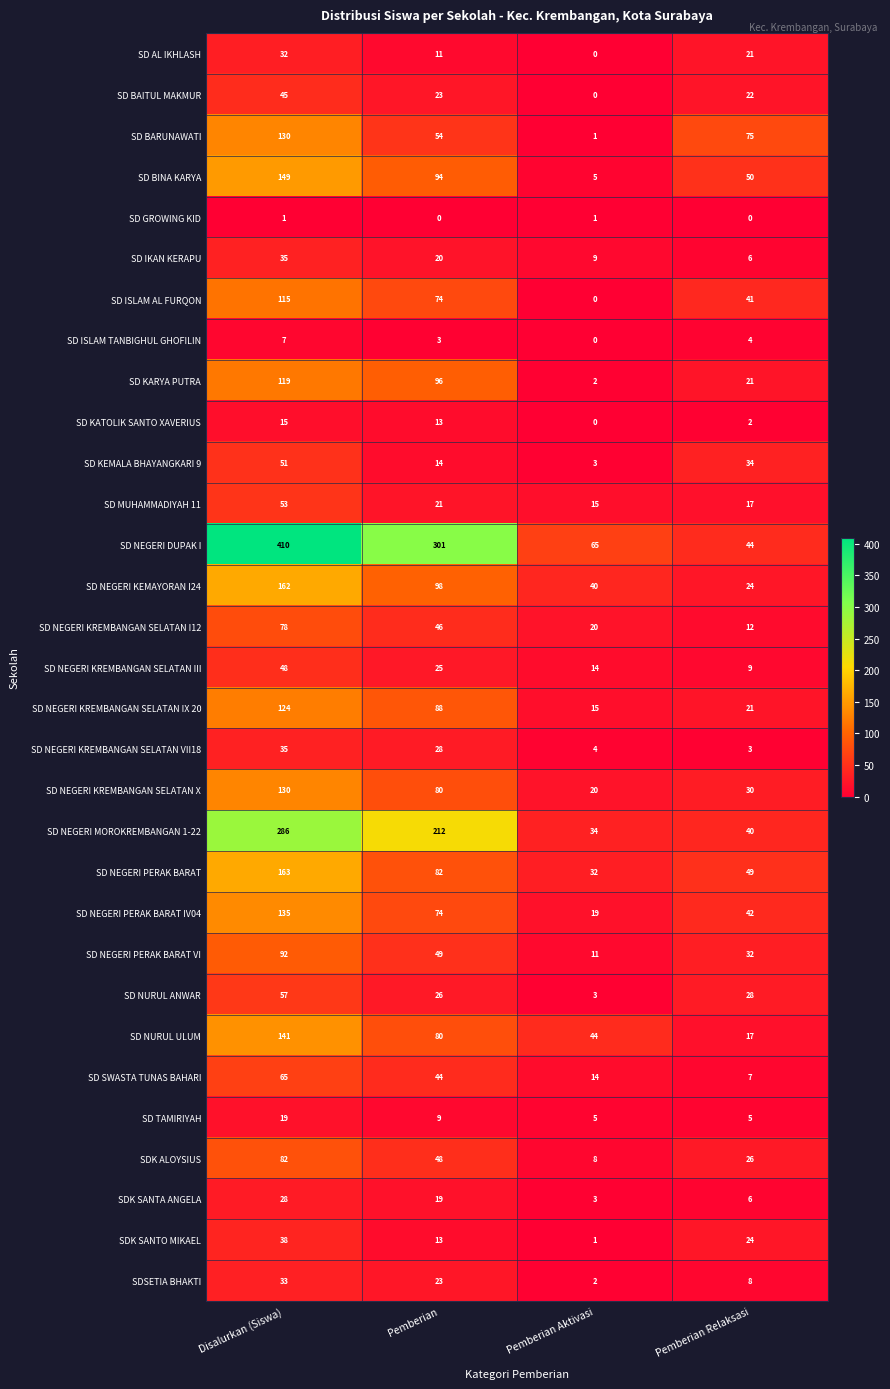

Which series has the largest total across all categories?

SD NEGERI DUPAK I